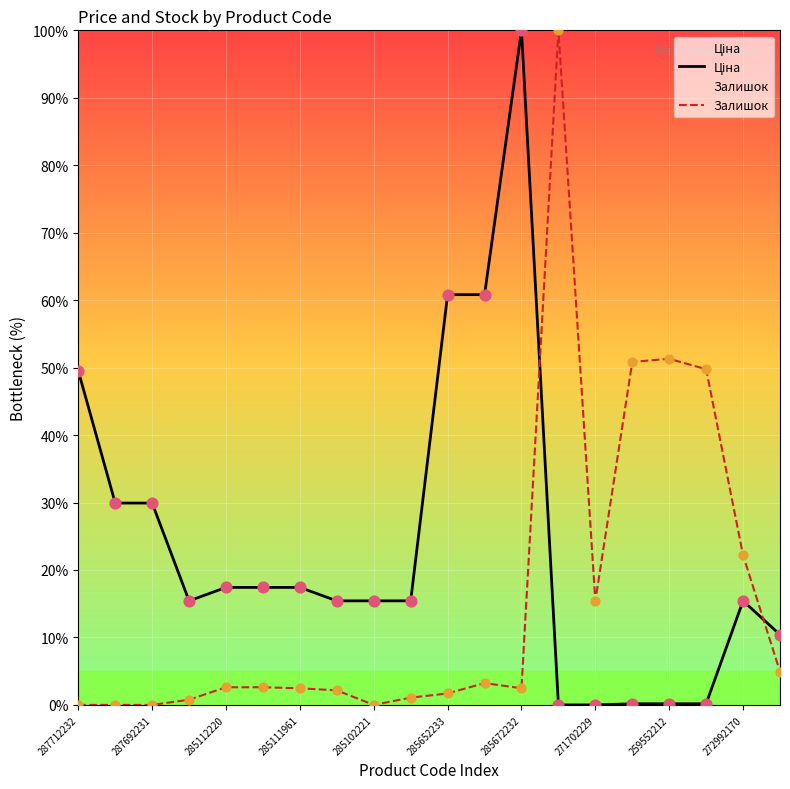

Which series contains the highest Y value?

Ціна